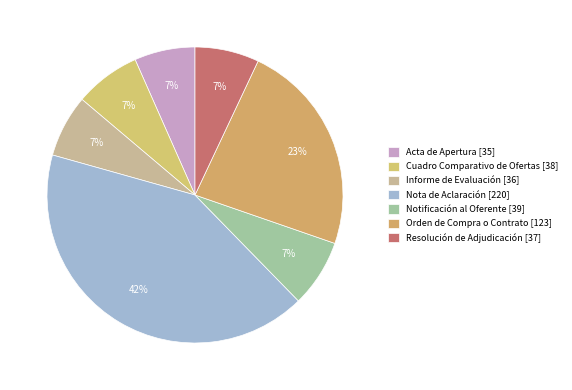

To the nearest percent, what is the difference between the largest and smallest slice percentages?

35%